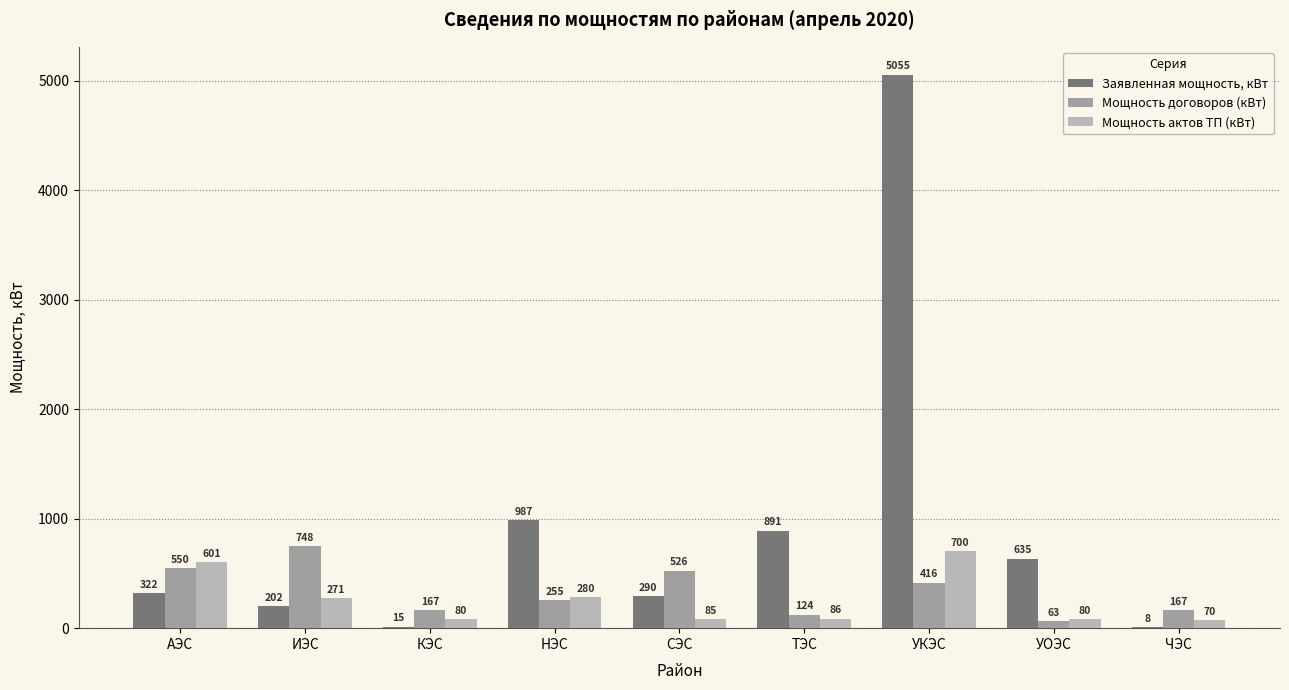

What value does the Мощность актов ТП (кВт) series have at СЭС?

85.0